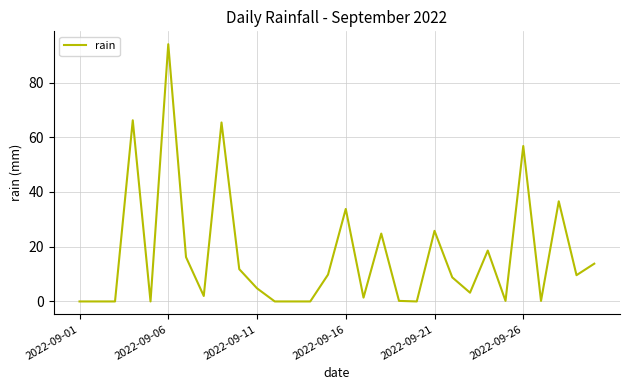

True or false: the data has more than 2 interior local peaks.

True